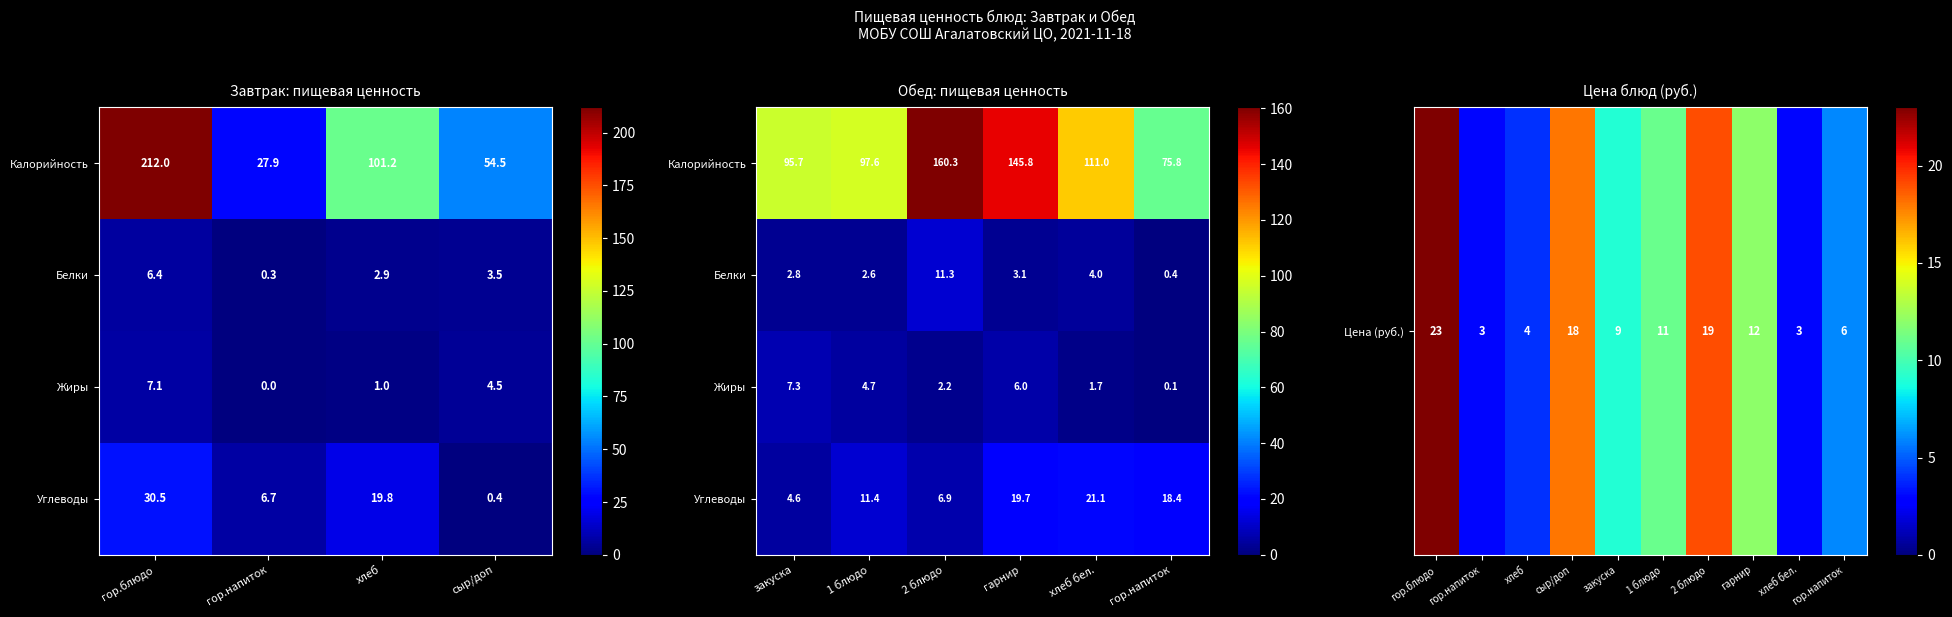

True or false: the data shows 0.0 at гор.напиток.

True